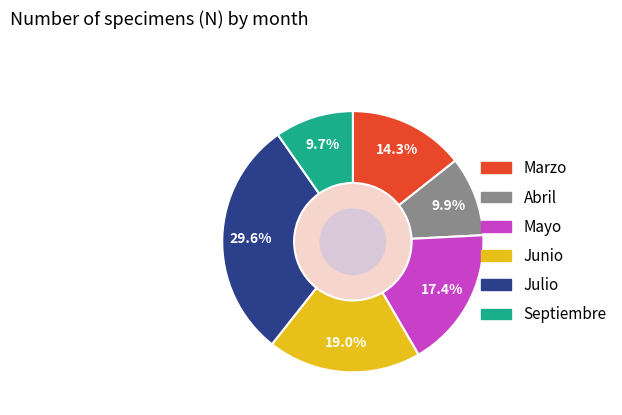

To the nearest percent, what portion does Marzo represent?

14%